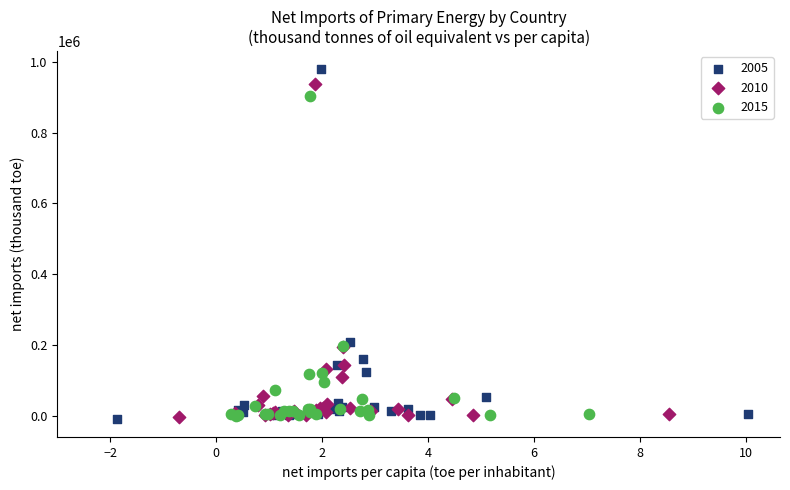

Which series has the largest Y range (max minus min)?

2005